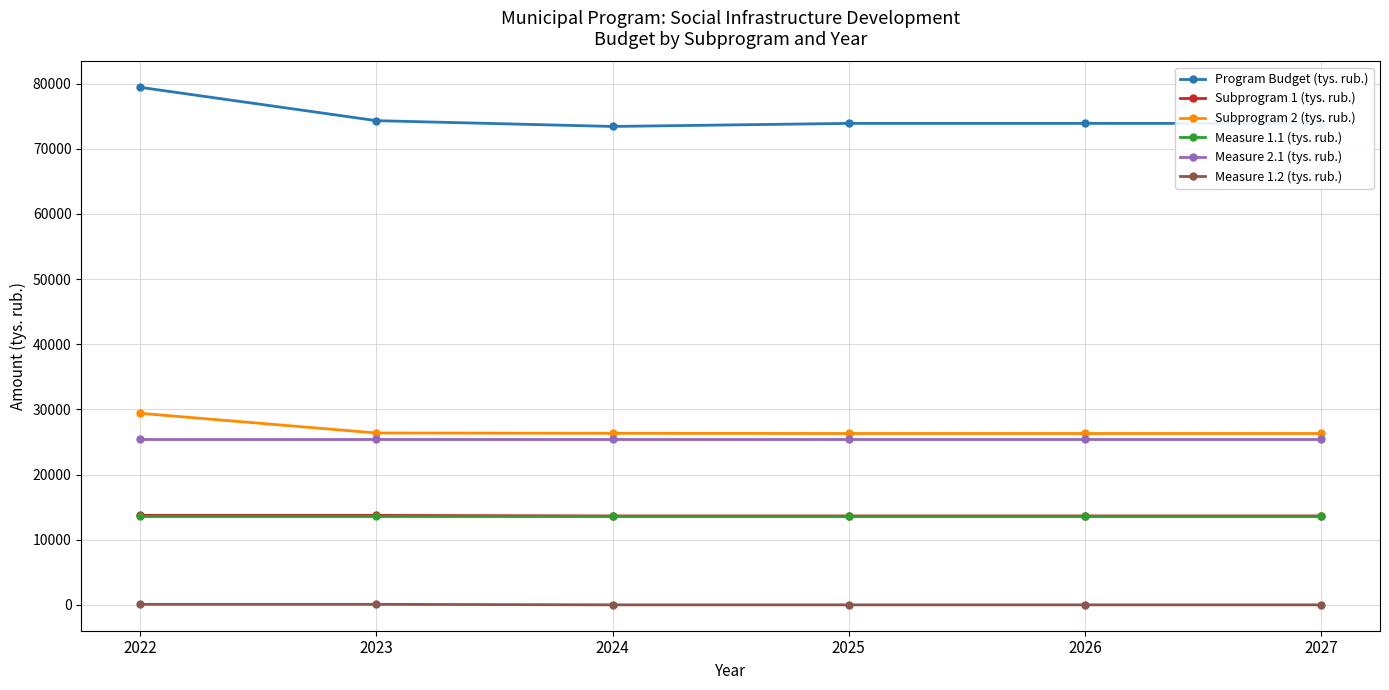

Read the Program Budget (tys. rub.) value at 2026.

73891.9